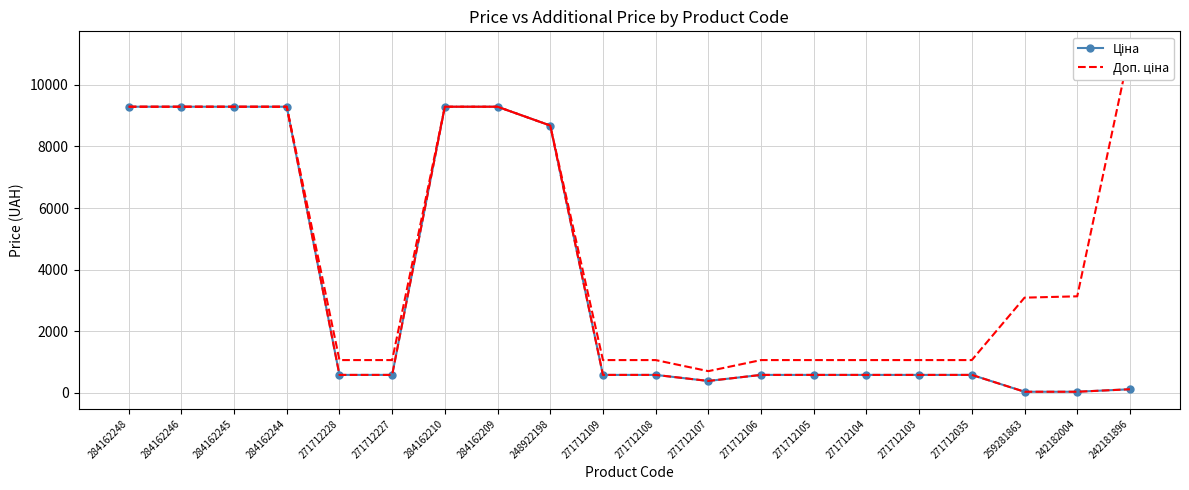

Where does the Доп. ціна series first go above 578?

284162248